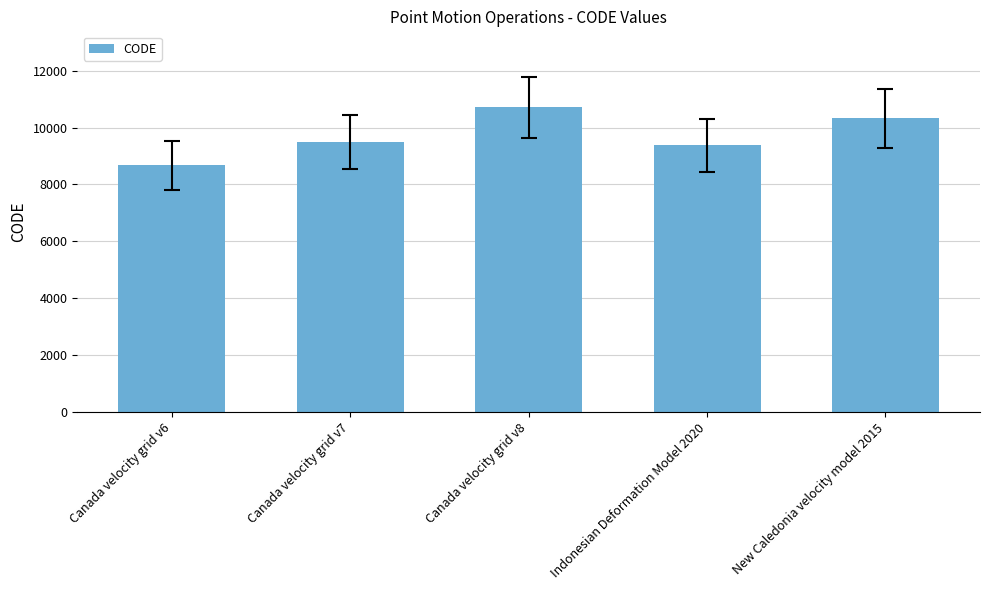

What is the change in value from Canada velocity grid v8 to Indonesian Deformation Model 2020?

-1332